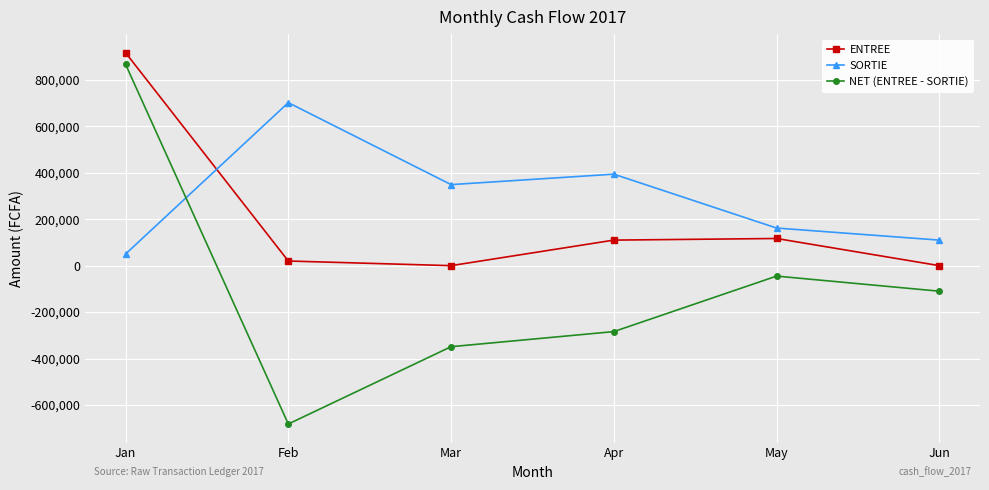

What is the difference between the maximum and minimum values in the ENTREE series?

917210